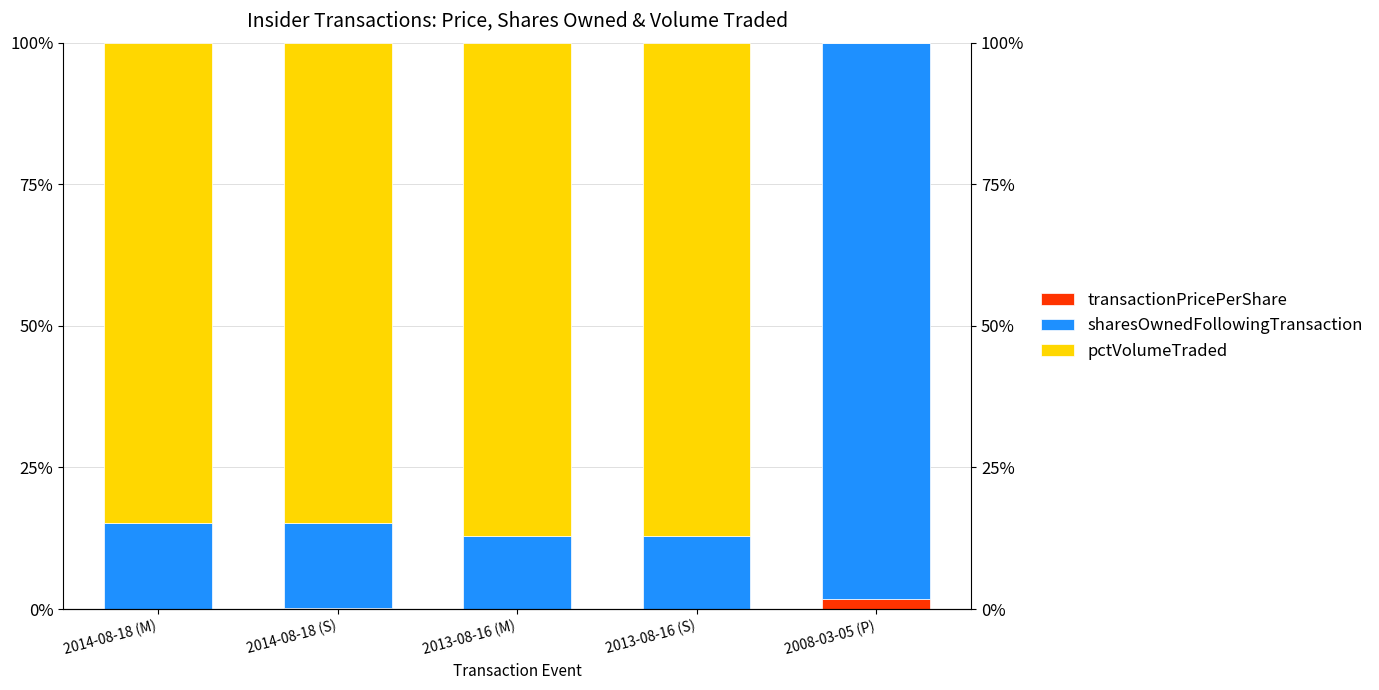

What is the total value across all series at 2013-08-16 (S)?

100.0